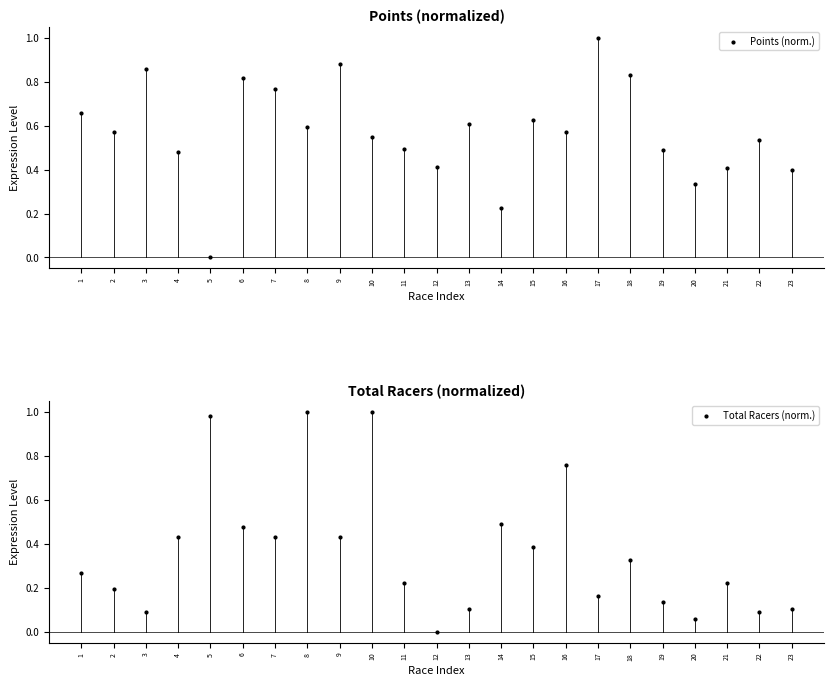

Which series has the largest Y range (max minus min)?

Points (norm.)